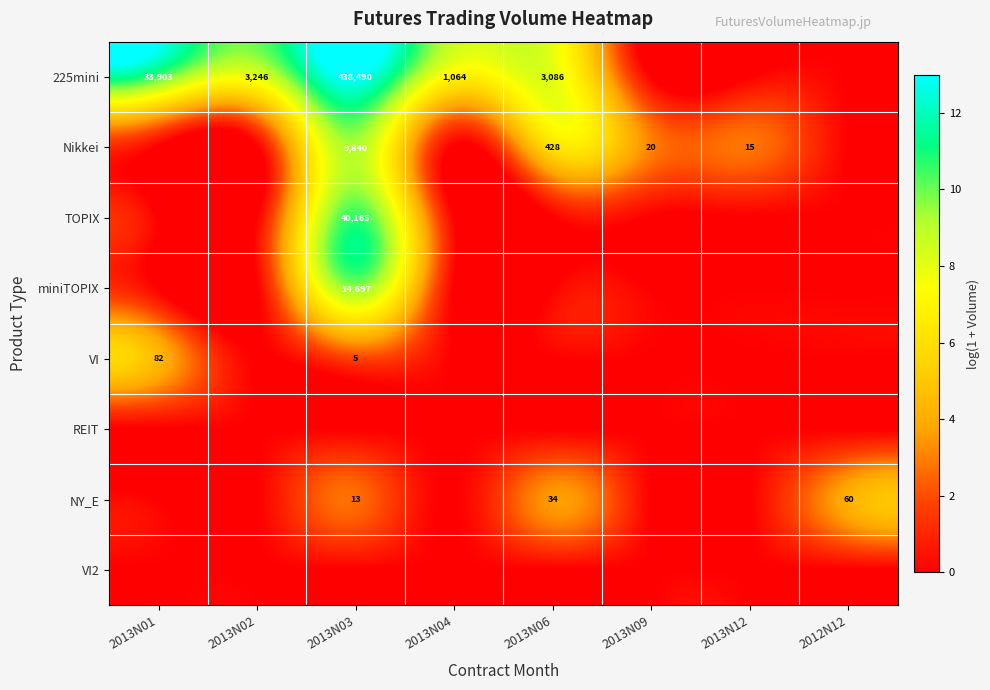

Is it true that 225mini equals 3086 at 2013N06?

True